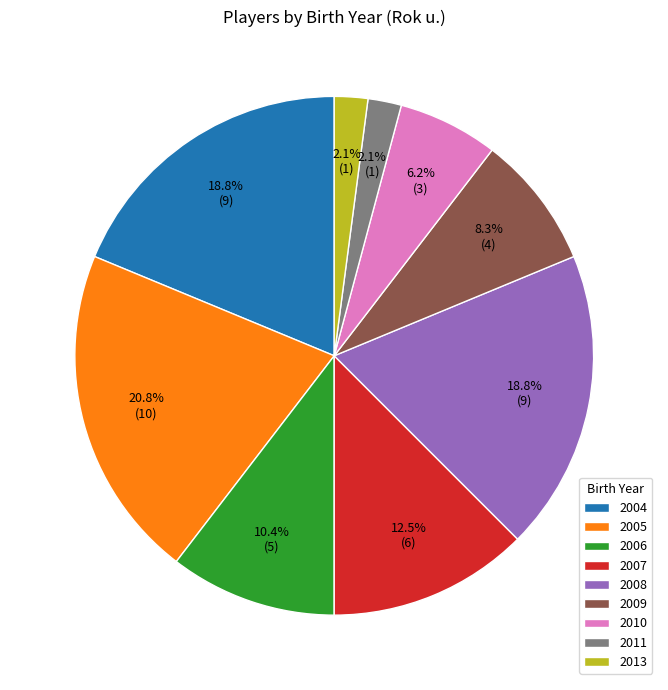

The 2004 slice represents 19% of the pie. True or false?

True